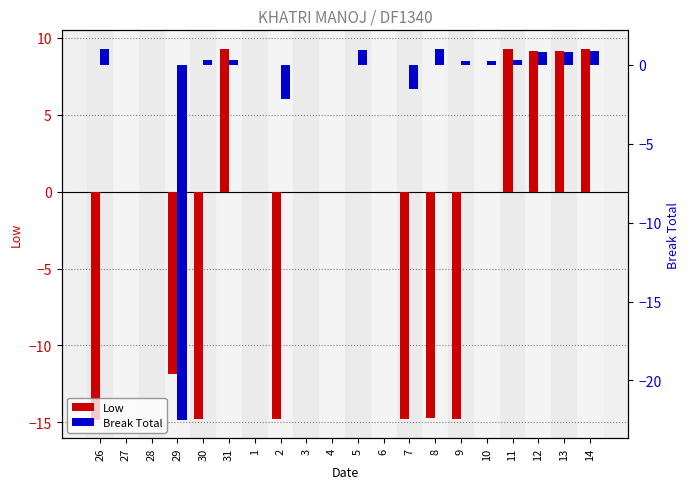

What is the value of the Break Total bar at the 8th from the left?

-2.2